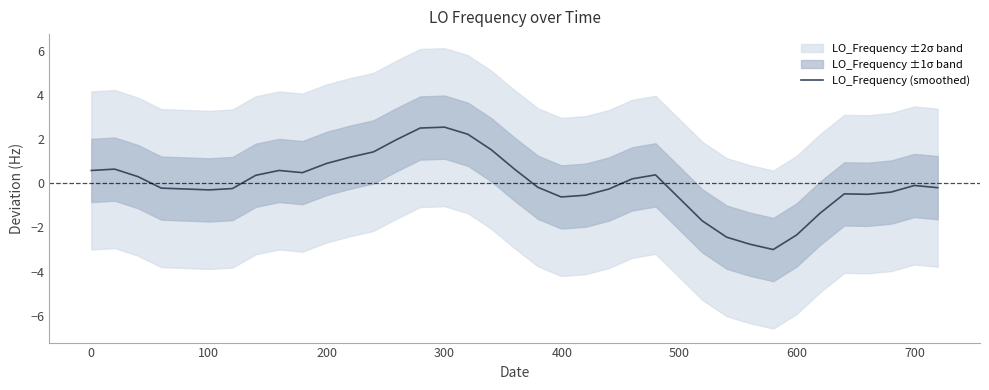

Count the number of categories in the chart.

37